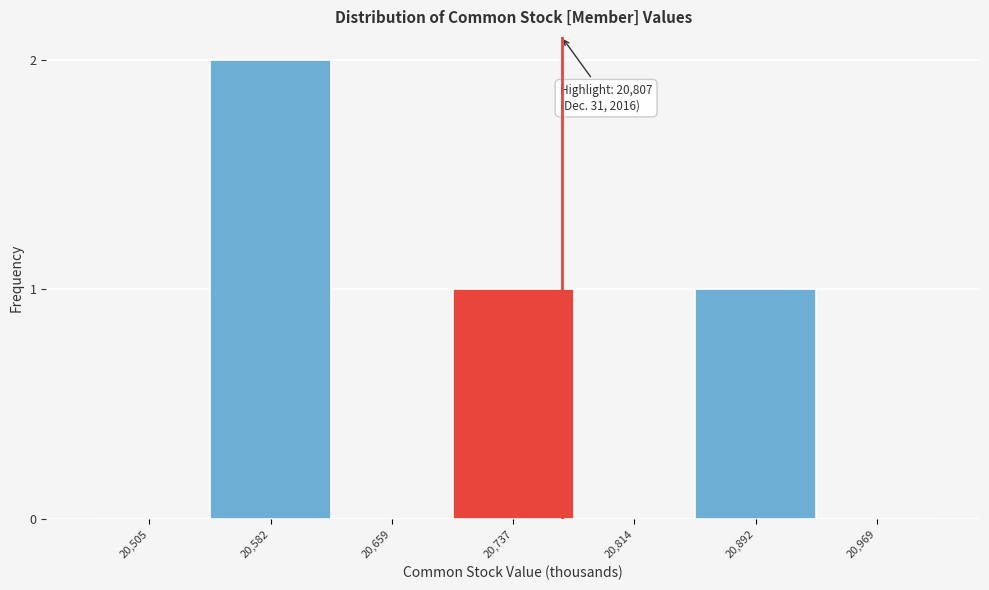

Reading left to right, extract all data points from this chart.

20,505=0	20,582=2	20,659=0	20,737=1	20,814=0	20,892=1	20,969=0